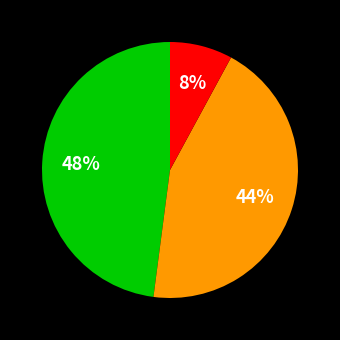

How many segments does this pie chart have?

3